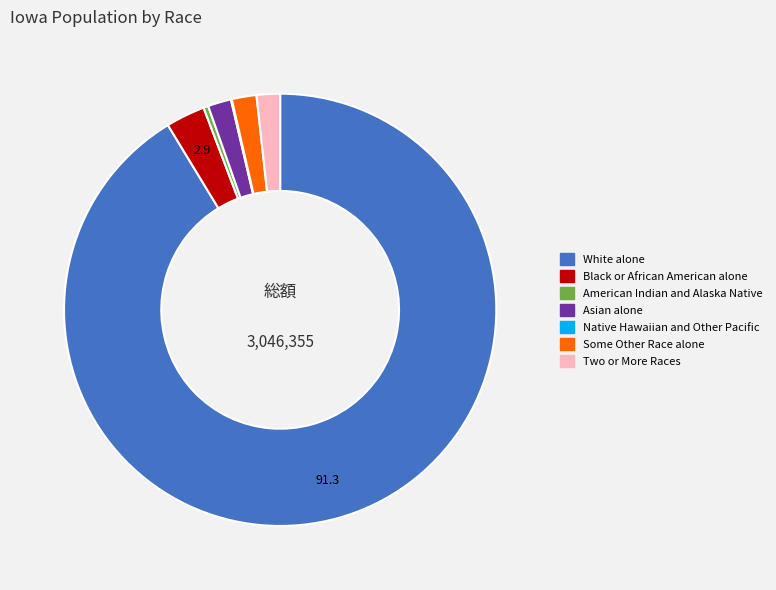

Is White alone the majority of the pie?

Yes